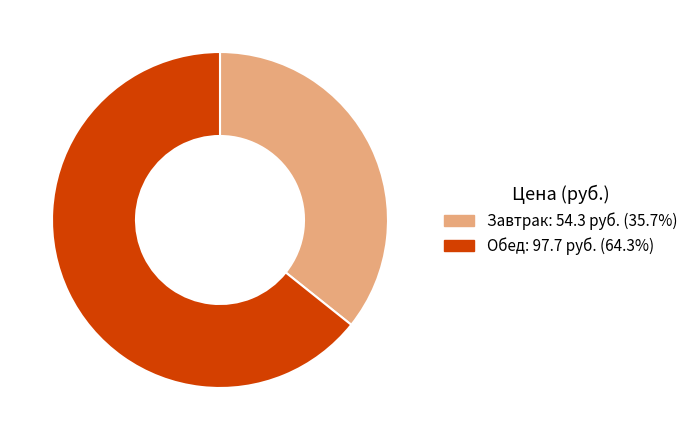

Is there a majority slice in this chart?

Yes